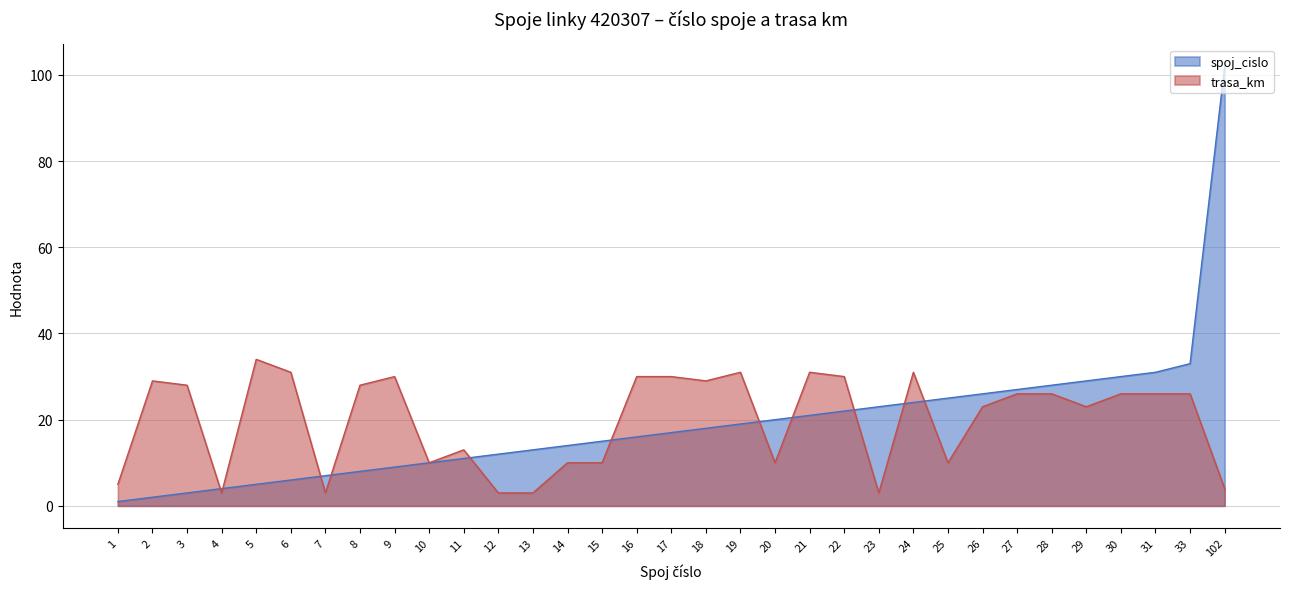

Reading left to right, transcribe all the data shown in this chart.

spoj_cislo: 1	2	3	4	5	6	7	8	9	10	11	12	13	14	15	16	17	18	19	20	21	22	23	24	25	26	27	28	29	30	31	33	102
trasa_km: 5	29	28	3	34	31	3	28	30	10	13	3	3	10	10	30	30	29	31	10	31	30	3	31	10	23	26	26	23	26	26	26	4